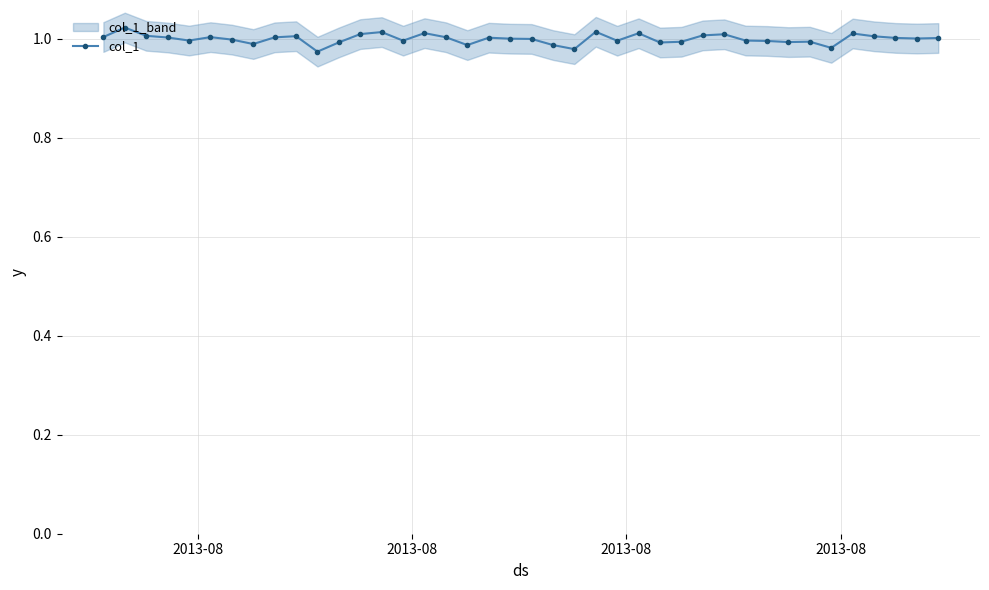

How many points are higher than both their immediate neighbors (excluding endpoints)?

11